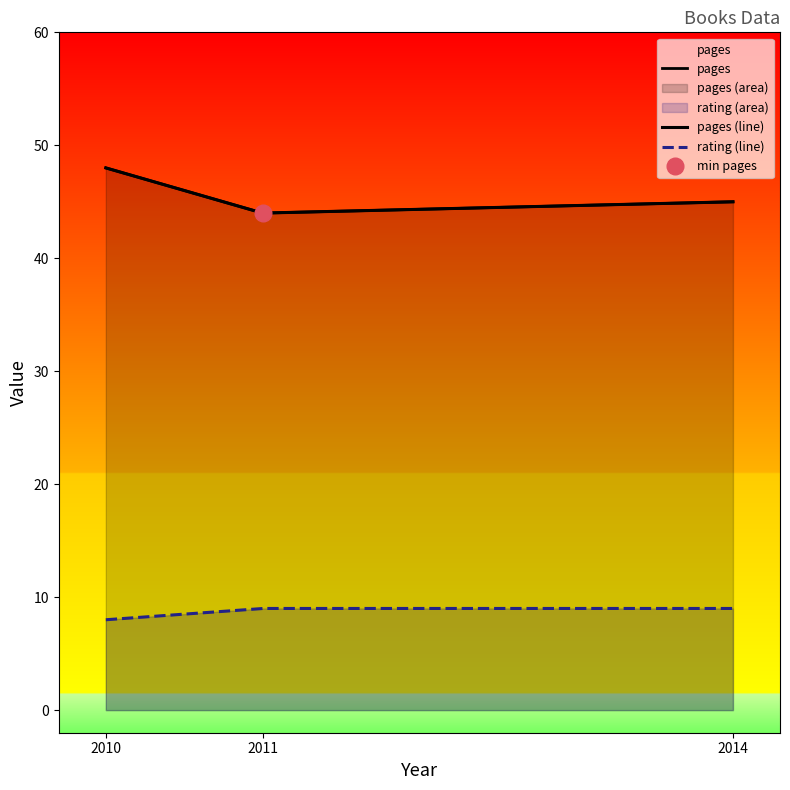

Which series has the largest range (max minus min)?

pages